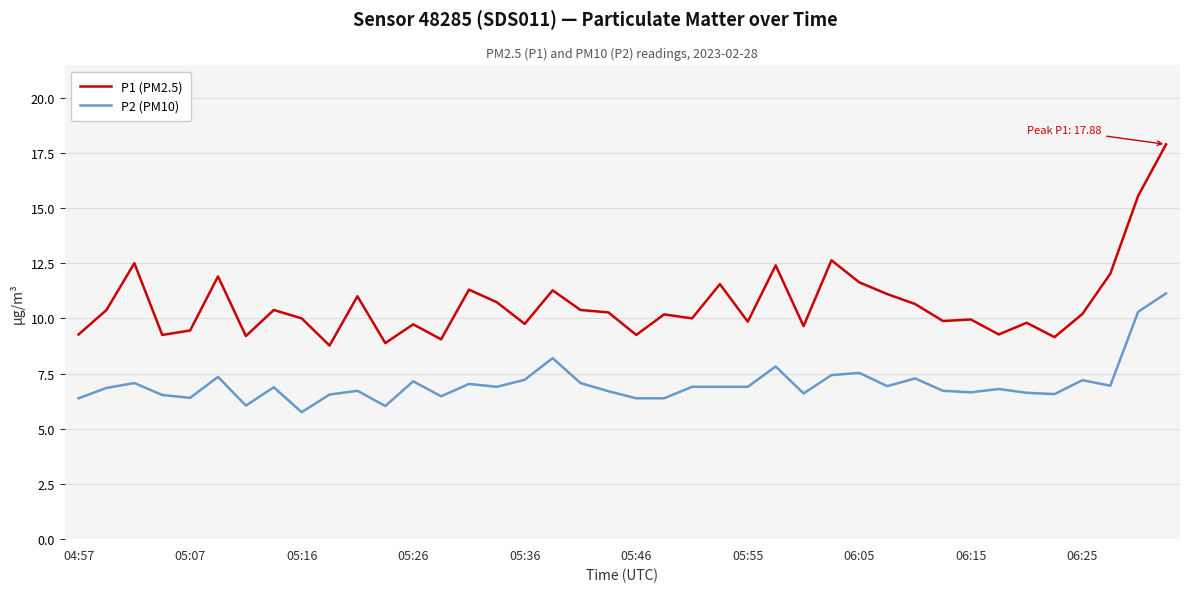

Rank the series by their average value, from highest to lowest.

P1 (PM2.5), P2 (PM10)